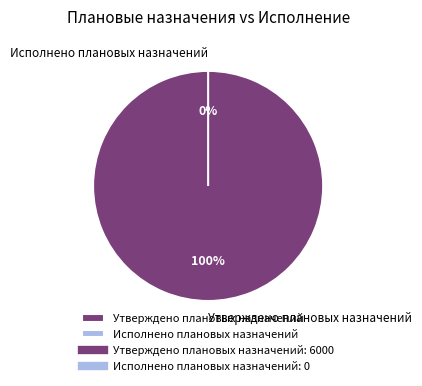

To the nearest percent, what is the difference between the largest and smallest slice percentages?

100%